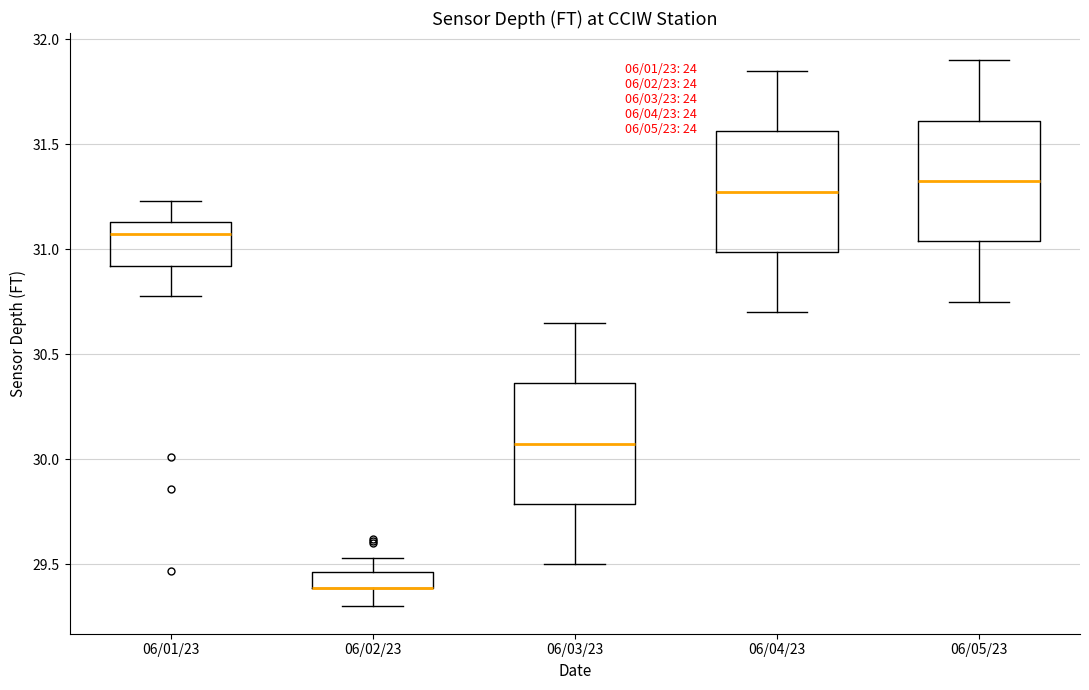

Where does the upper whisker of the box for 06/01/23 end on the y-axis? The values are not printed on the chart, so give them approximately, as read against the axis.

31.25